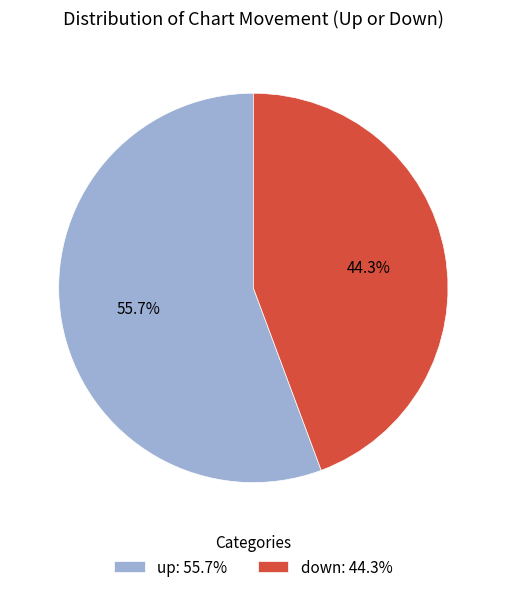

What percentage is the down slice, to the nearest percent?

44%